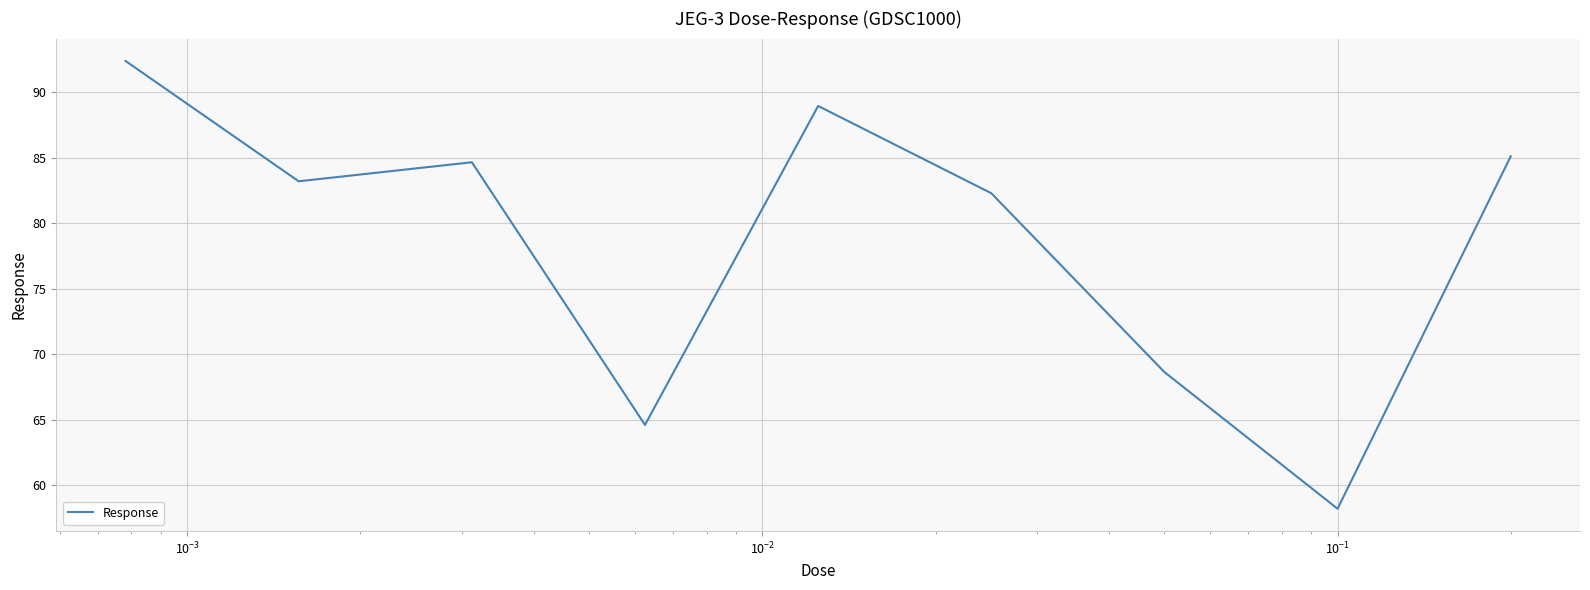

What is the maximum value shown in the chart?

92.4